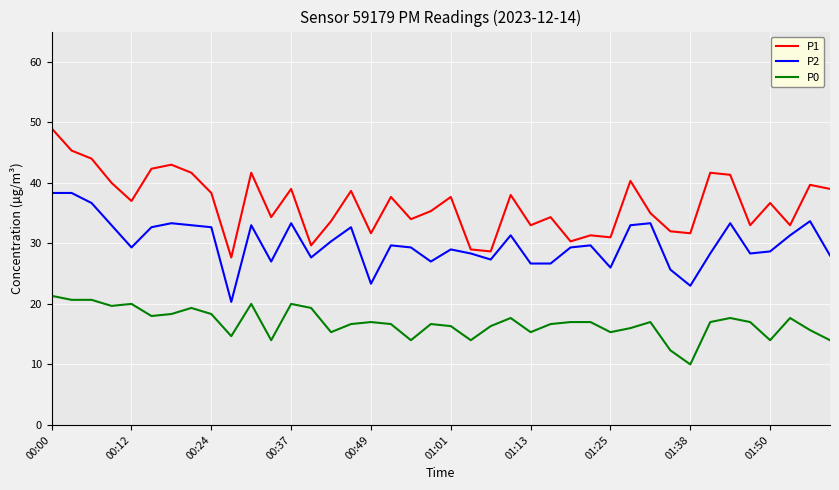

True or false: P0 and P2 cross at least once.

False